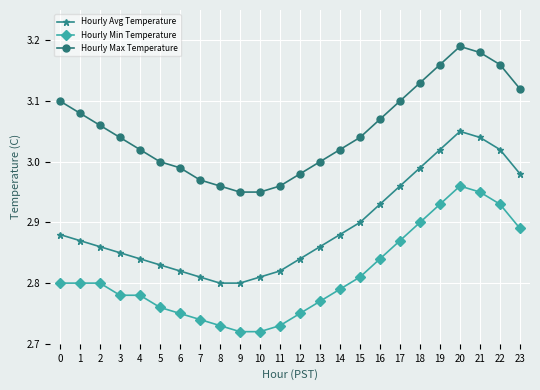

True or false: Hourly Min Temperature has a value of 4.4 at 15.

False